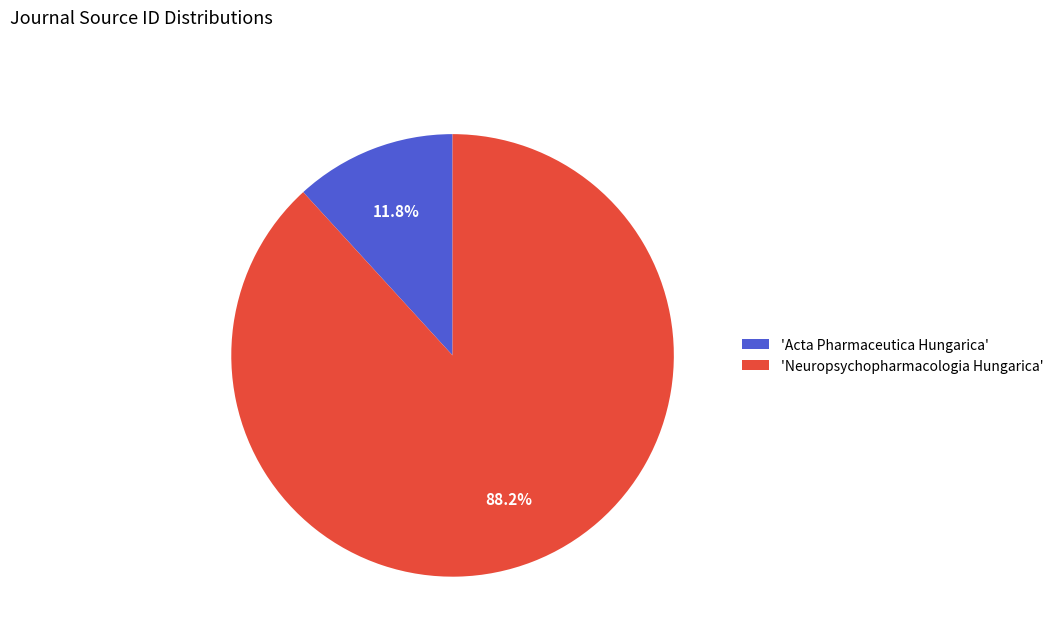

To the nearest percent, what is the difference between the largest and smallest slice percentages?

76%